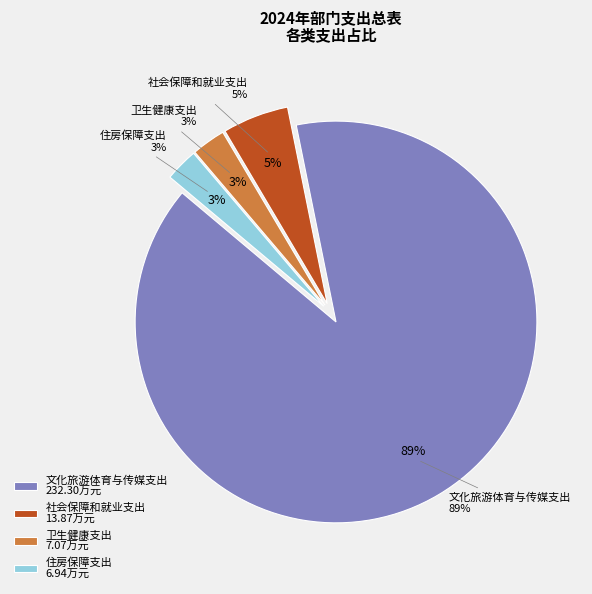

The 住房保障支出 slice represents 10% of the pie. True or false?

False